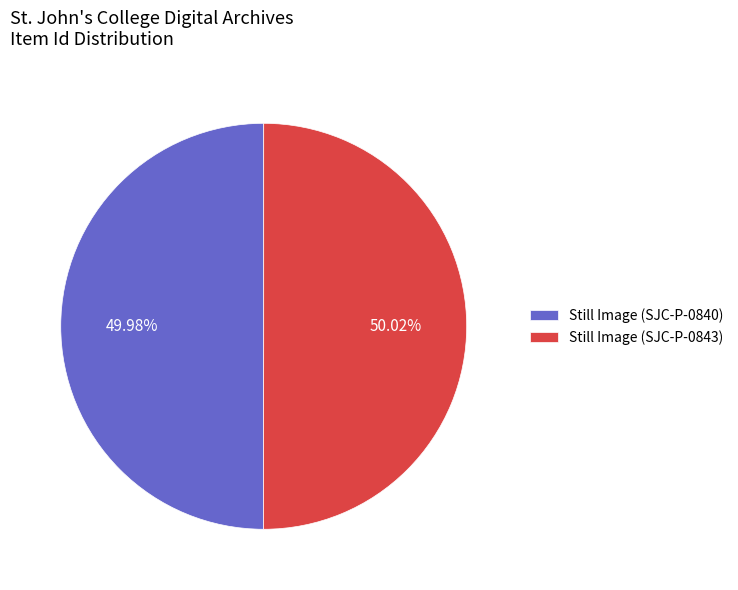

What is the ratio of the value at Still Image (SJC-P-0843) to the value at Still Image (SJC-P-0840)?

1.0